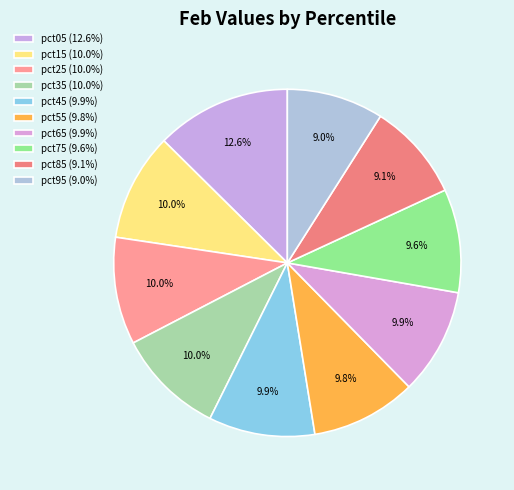

Does any single category account for the majority?

No